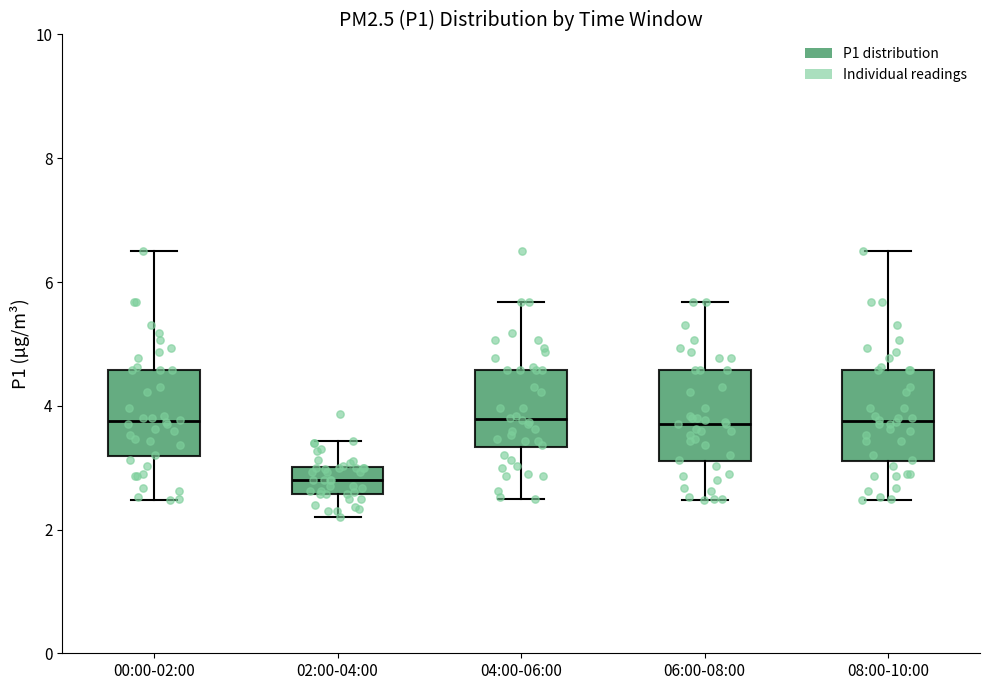

Which box's median line is the lowest?

02:00-04:00